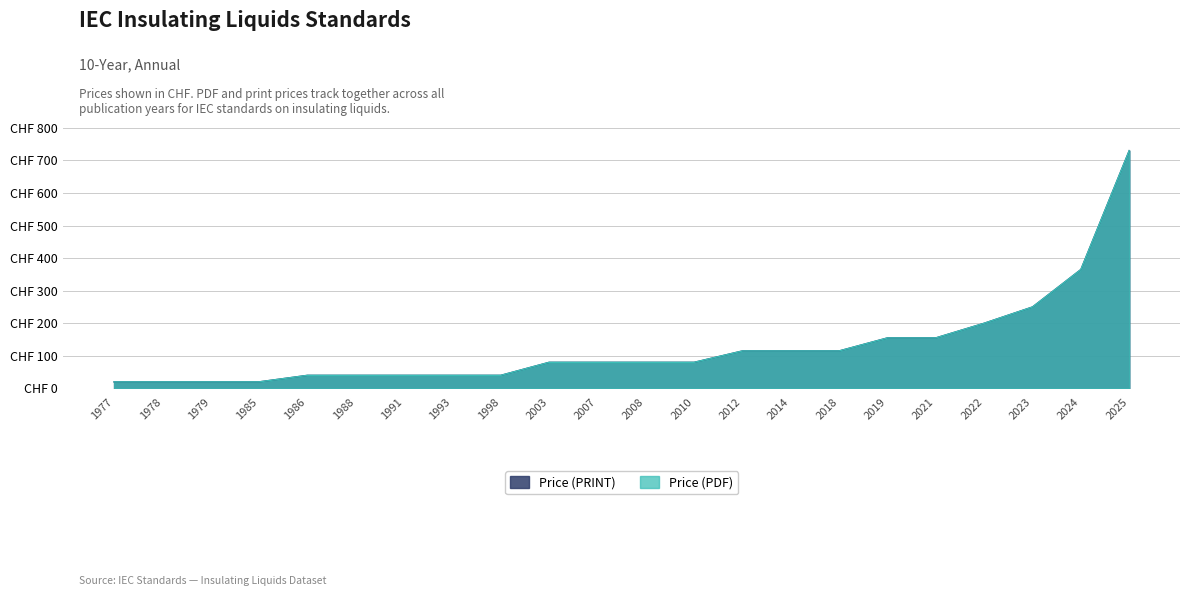

Which label corresponds to the smallest value in the chart?

1977